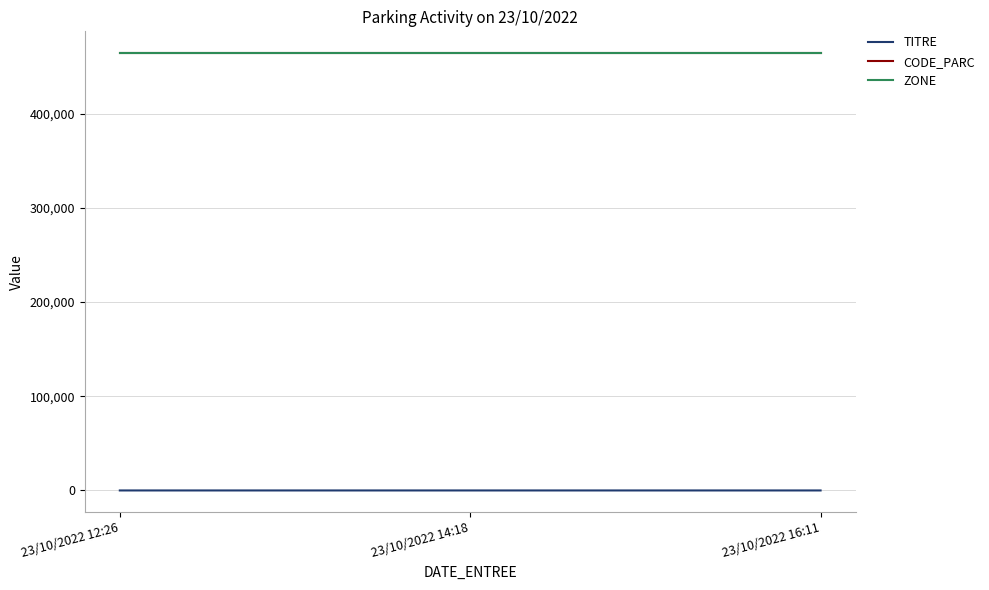

Is this an area chart (filled region under the line)?

No